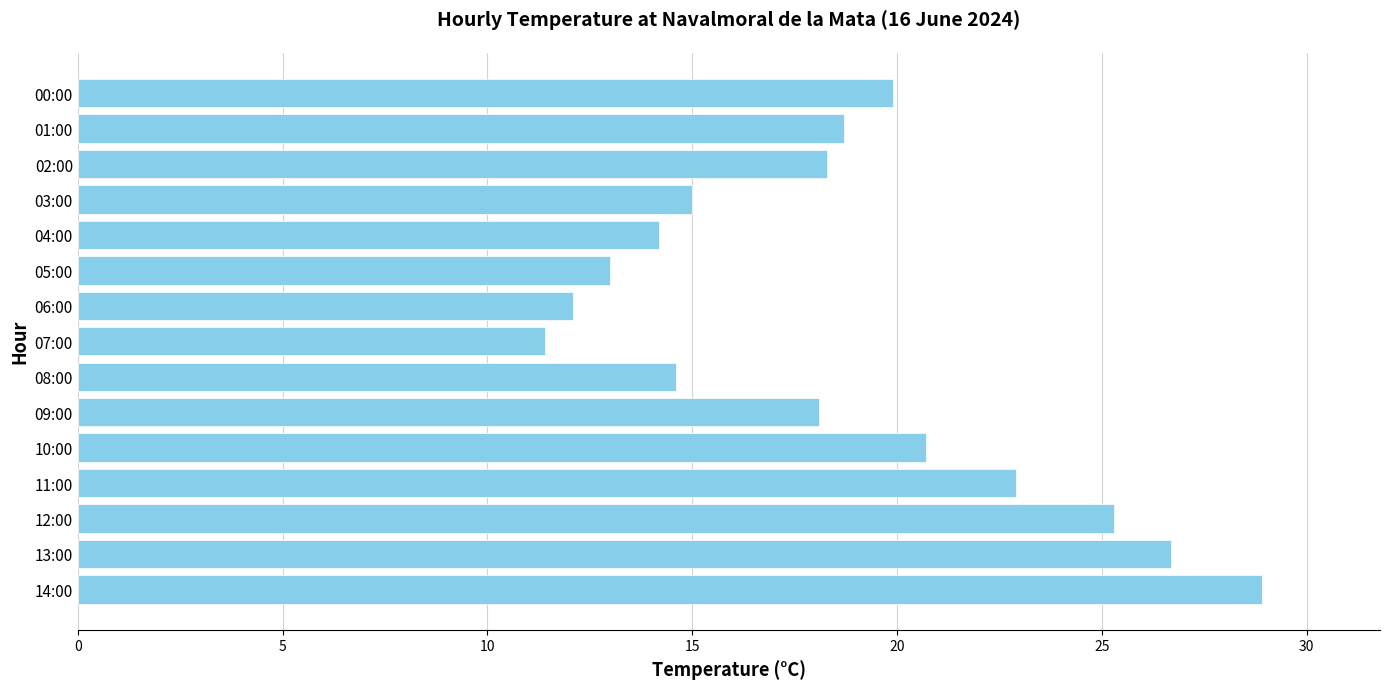

What is the sum of all values?

279.8